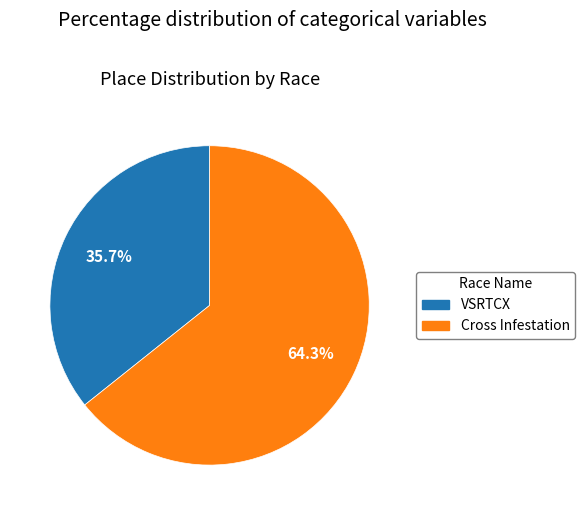

What is the largest slice in the pie chart?

Cross Infestation